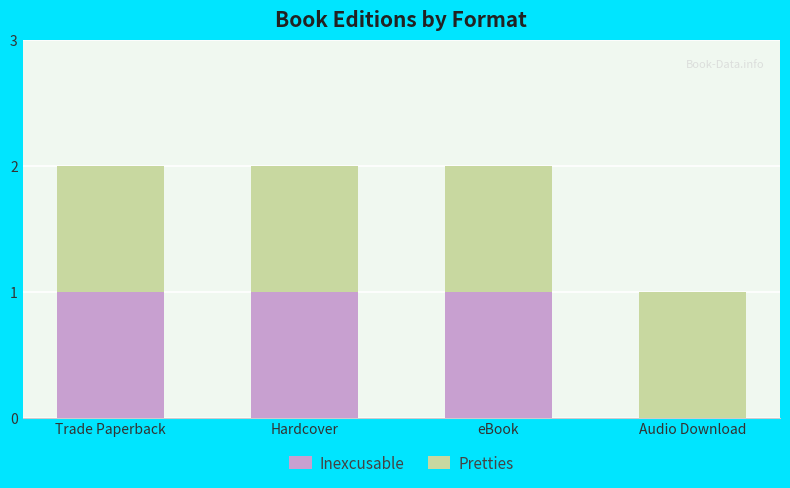

Is it true that Inexcusable equals 0 at Audio Download?

True